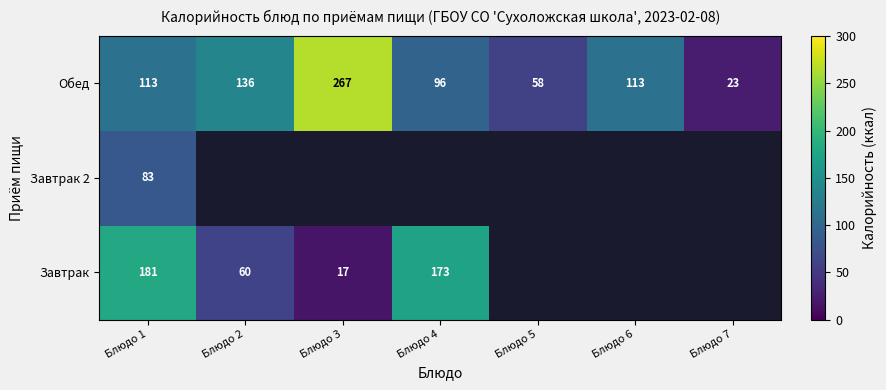

How many distinct data groups are displayed?

3